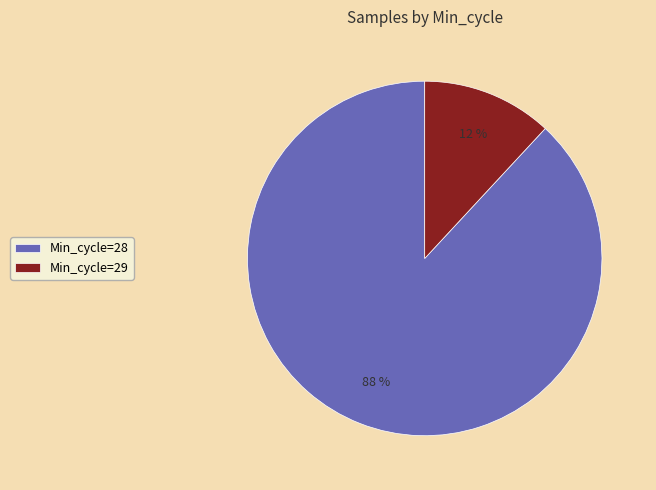

How many segments does this pie chart have?

2